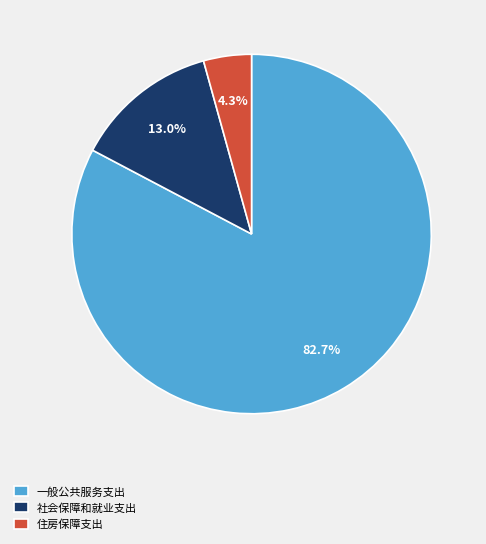

Rank the categories by value from highest to lowest.

一般公共服务支出, 社会保障和就业支出, 住房保障支出